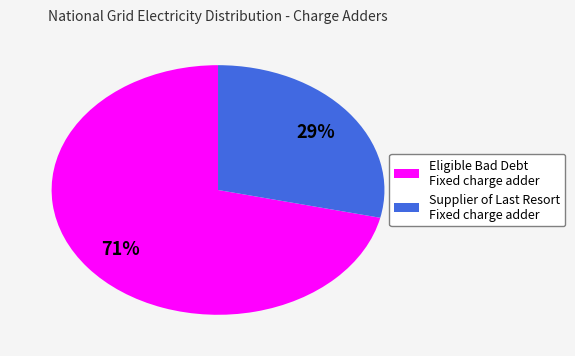

Which category has the smallest portion of the pie?

Supplier of Last Resort Fixed charge adder